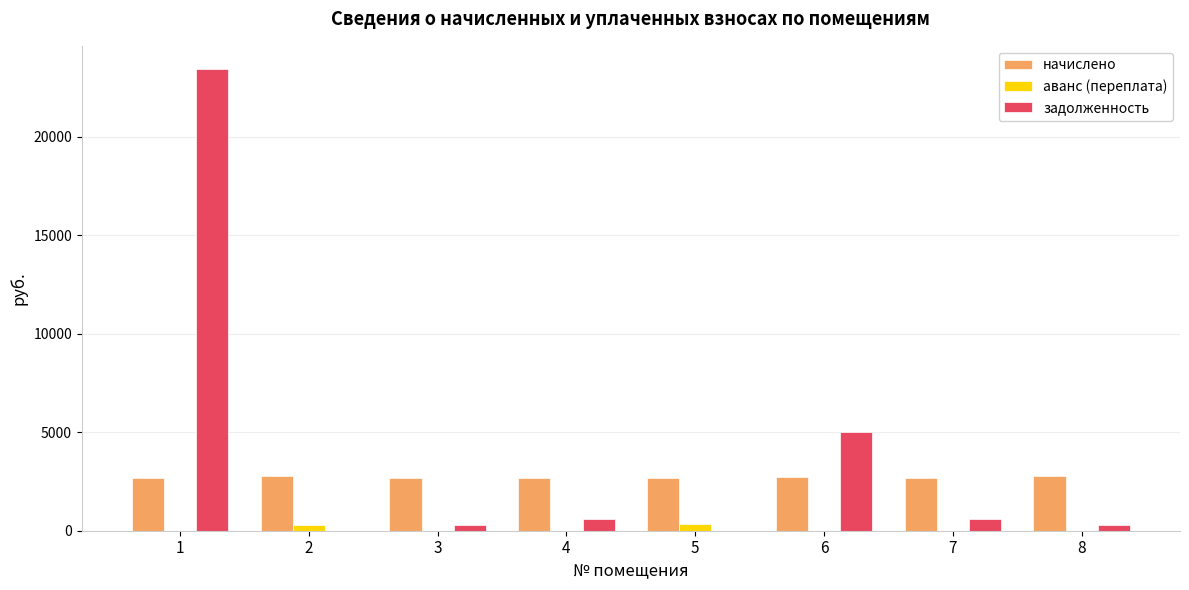

The value of начислено at 8 is 2775.9. True or false?

True